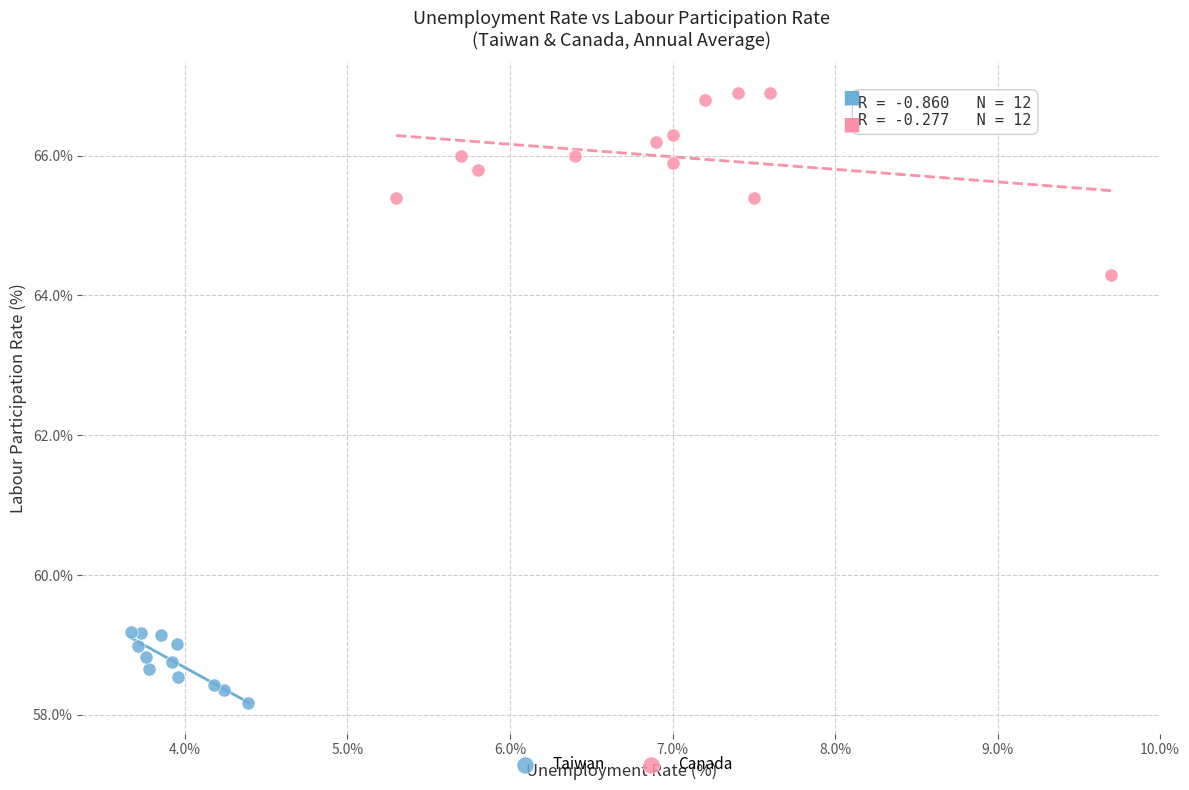

Which series contains the lowest Y value?

Taiwan